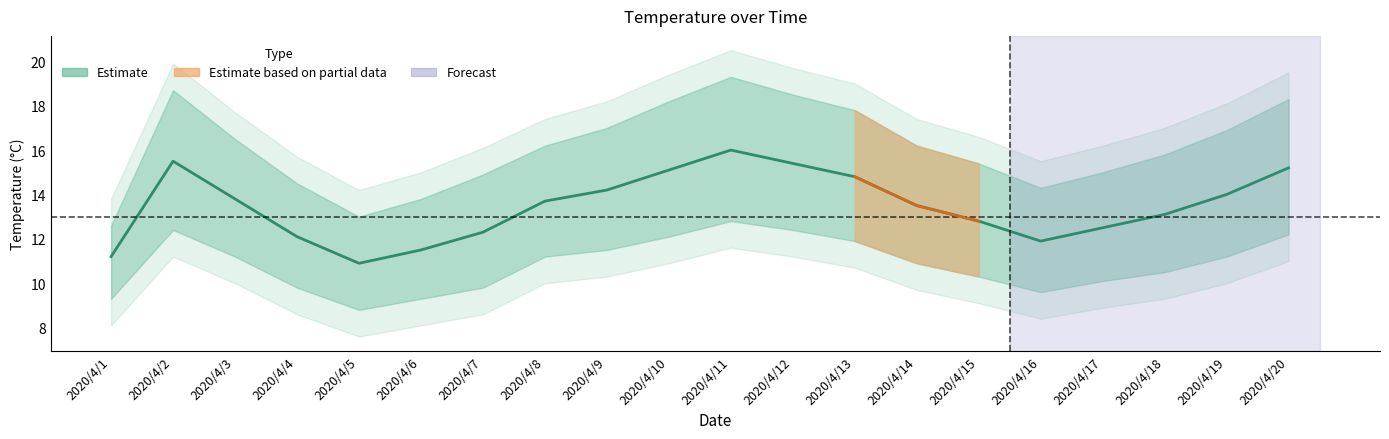

Where is the first local minimum for Daily Mean?

2020/4/5